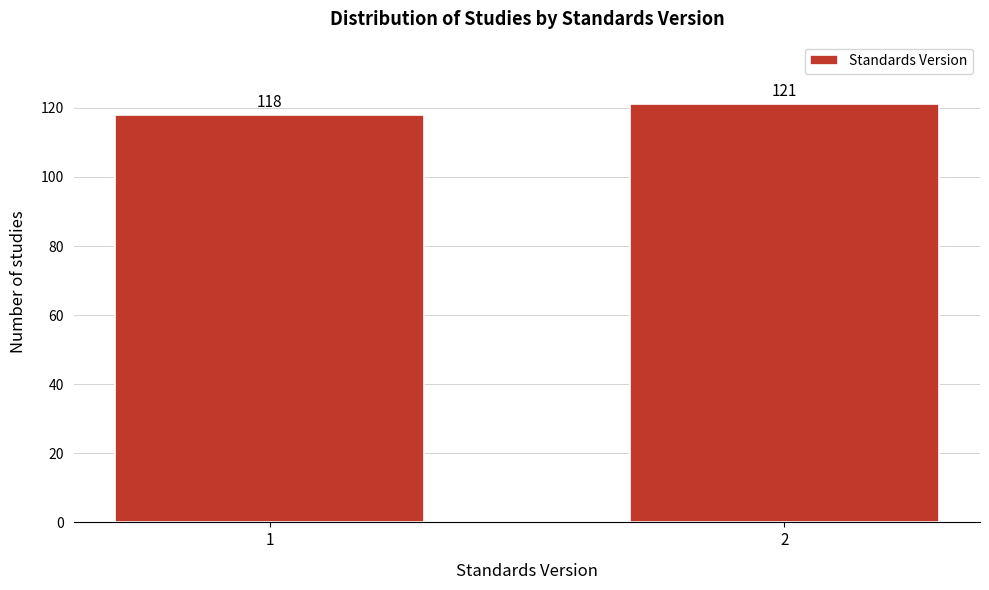

Reading left to right, extract all data points from this chart.

1=118	2=121